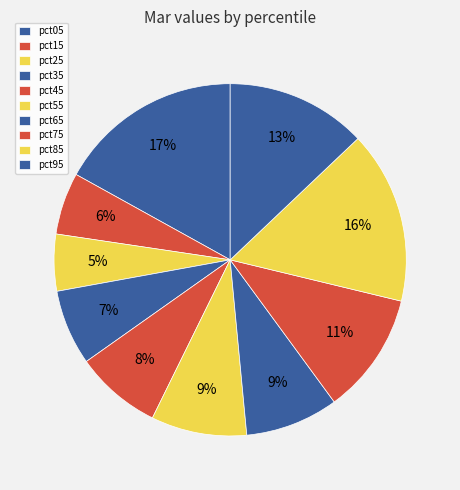

Rank the categories by value from highest to lowest.

pct05, pct85, pct95, pct75, pct55, pct65, pct45, pct35, pct15, pct25